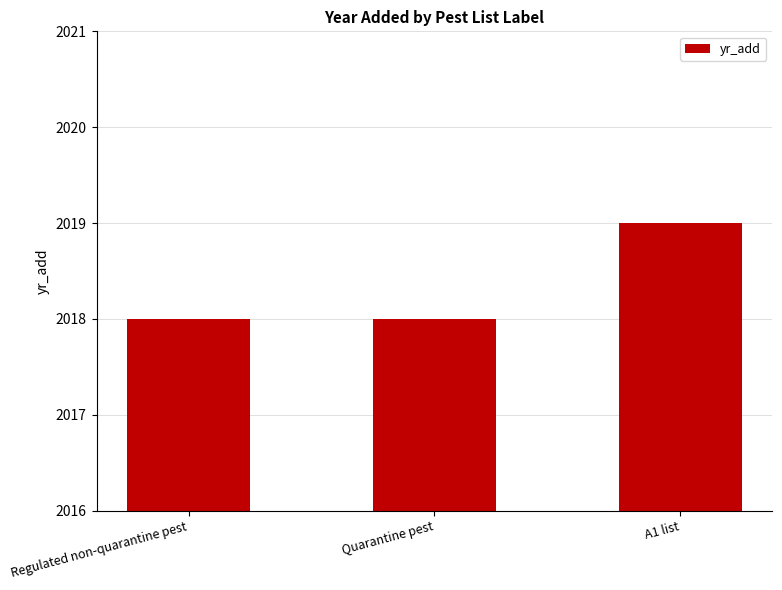

Which category has the highest value across all series?

A1 list